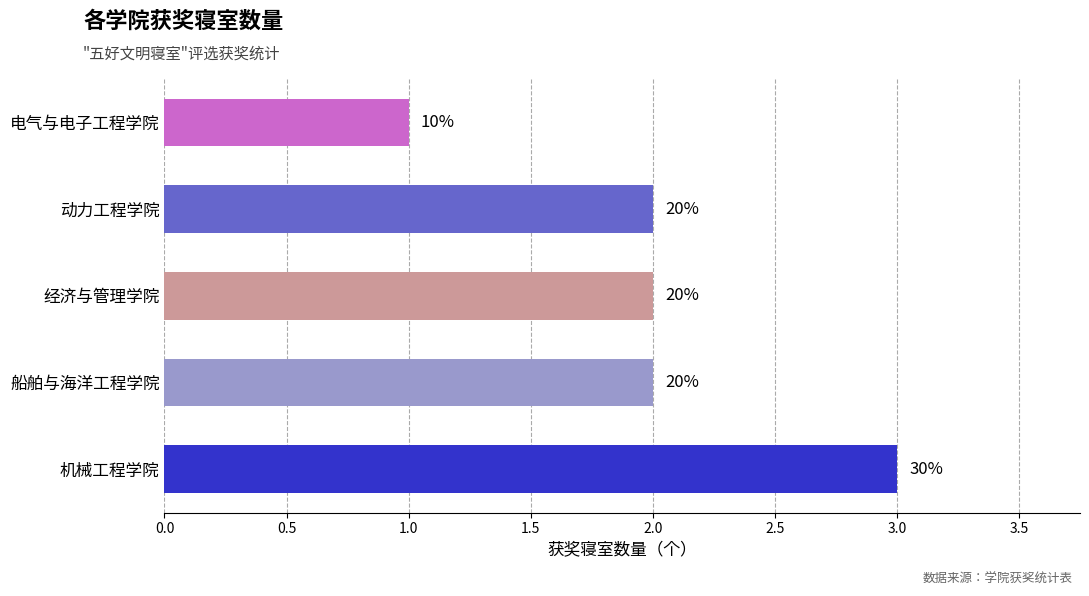

Does the chart contain any negative values?

No